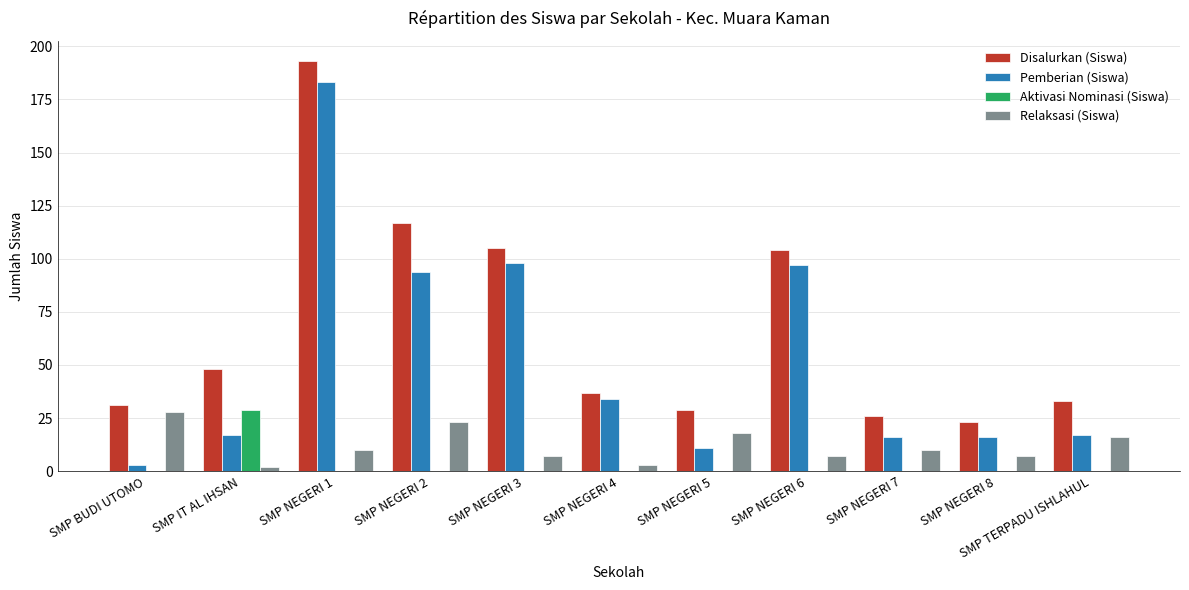

Is the value of Disalurkan (Siswa) at SMP NEGERI 2 greater than the value of Pemberian (Siswa) at SMP NEGERI 4?

Yes